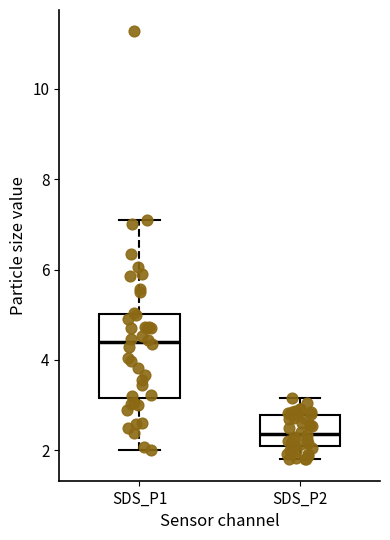

Which box's median line is the lowest?

SDS_P2